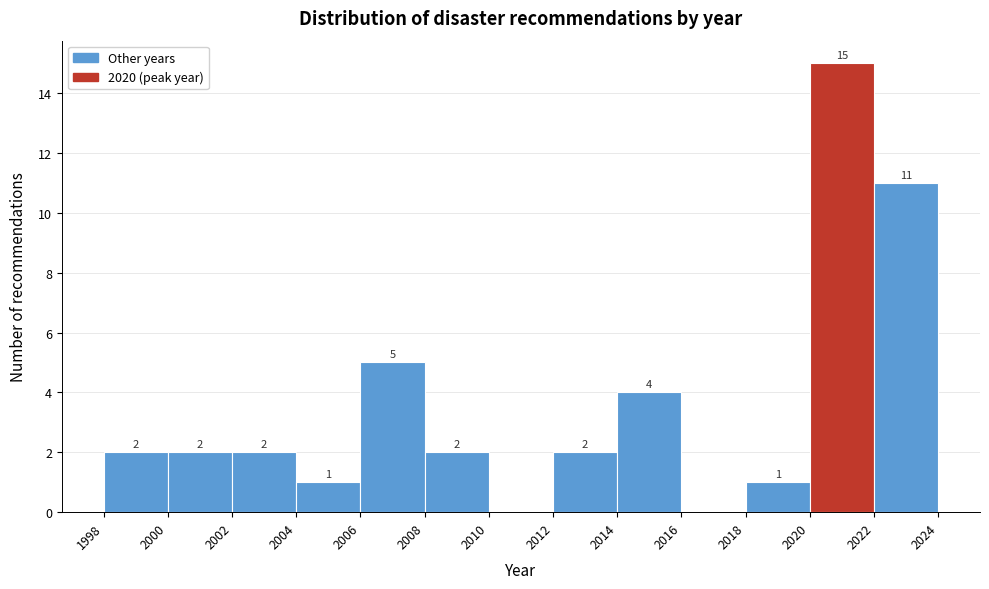

Which range on the x-axis has the tallest bar?

2020 to 2022